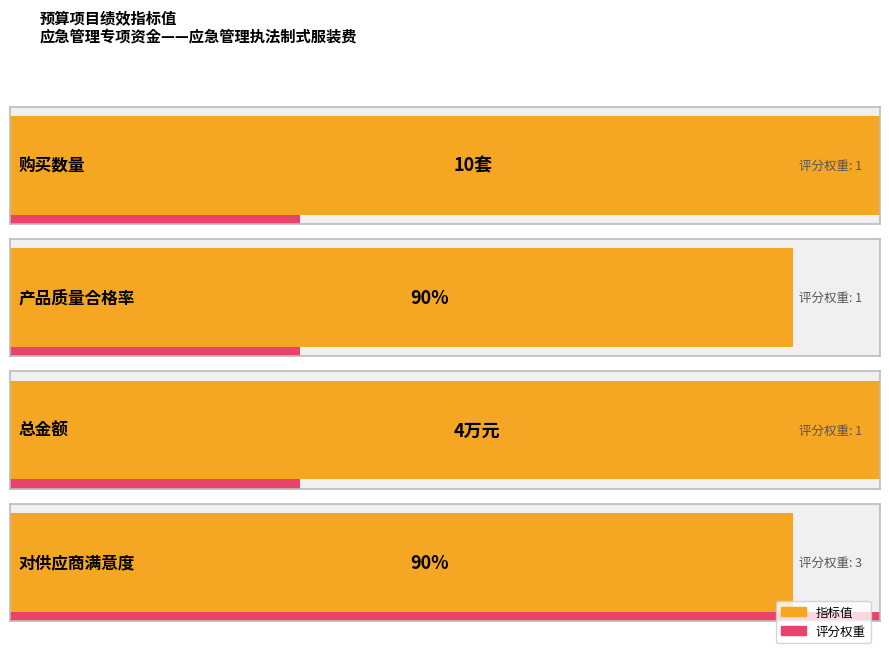

Which label corresponds to the largest value in the chart?

产品质量合格率